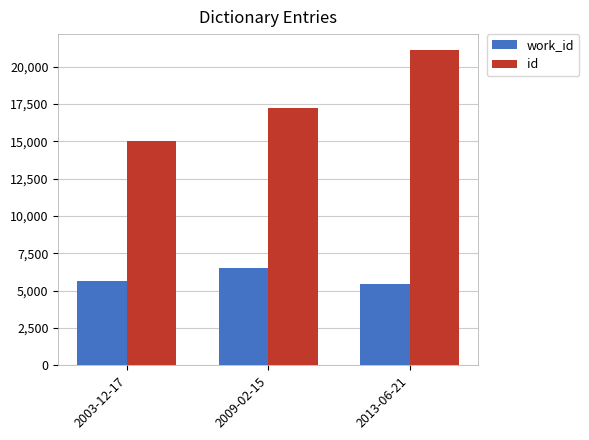

At which label does id reach its peak?

2013-06-21